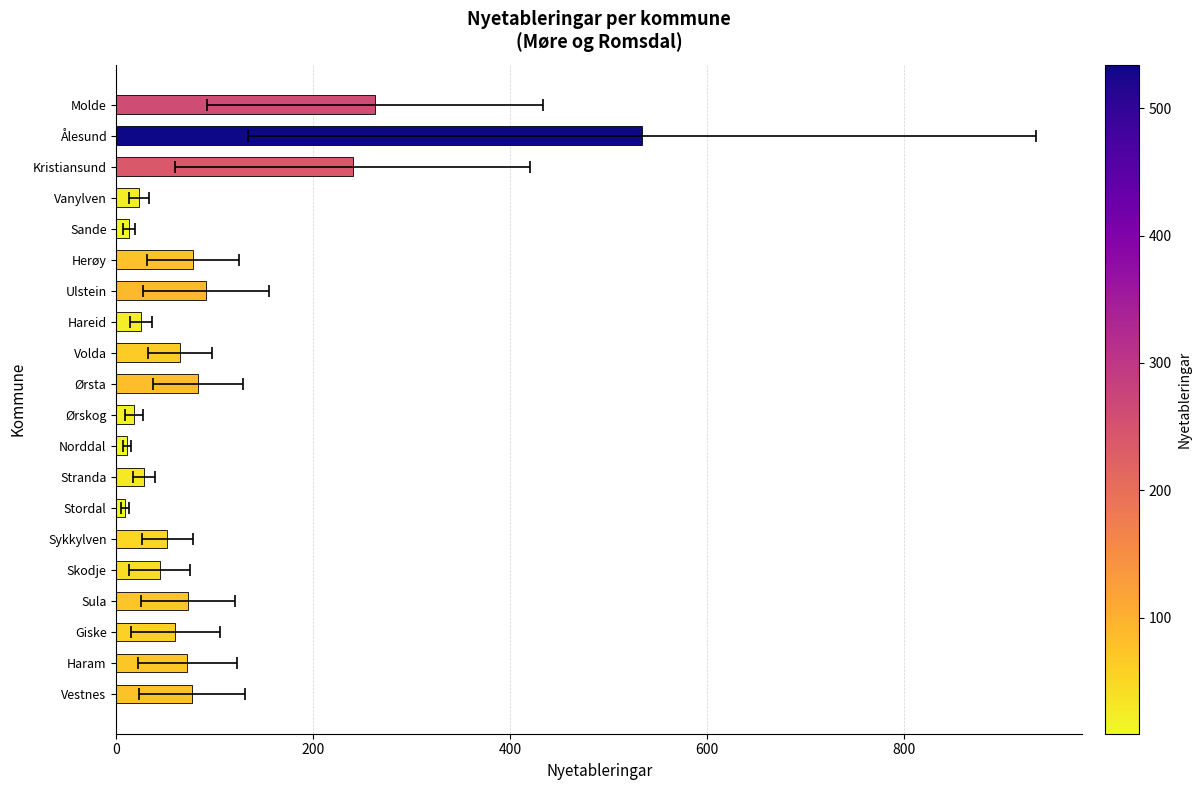

What is the ratio of the value at Kristiansund to the value at Haram?

3.3